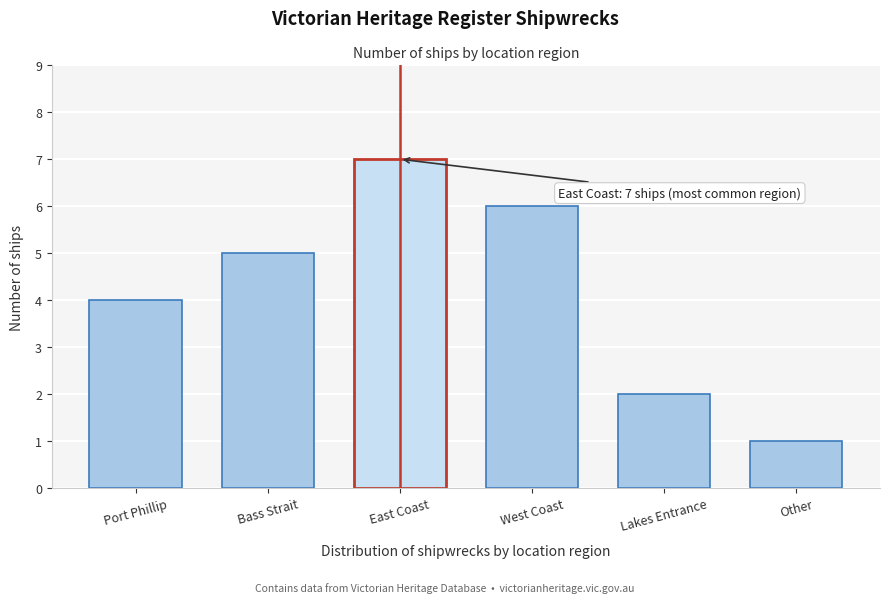

Reading left to right, transcribe all the data shown in this chart.

Port Phillip=4	Bass Strait=5	East Coast=7	West Coast=6	Lakes Entrance=2	Other=1